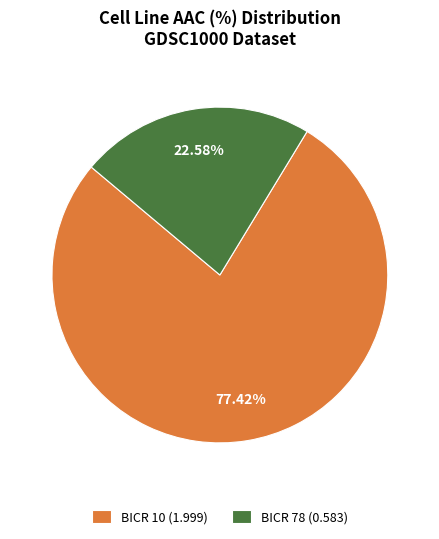

Which category has the smallest portion of the pie?

BICR 78